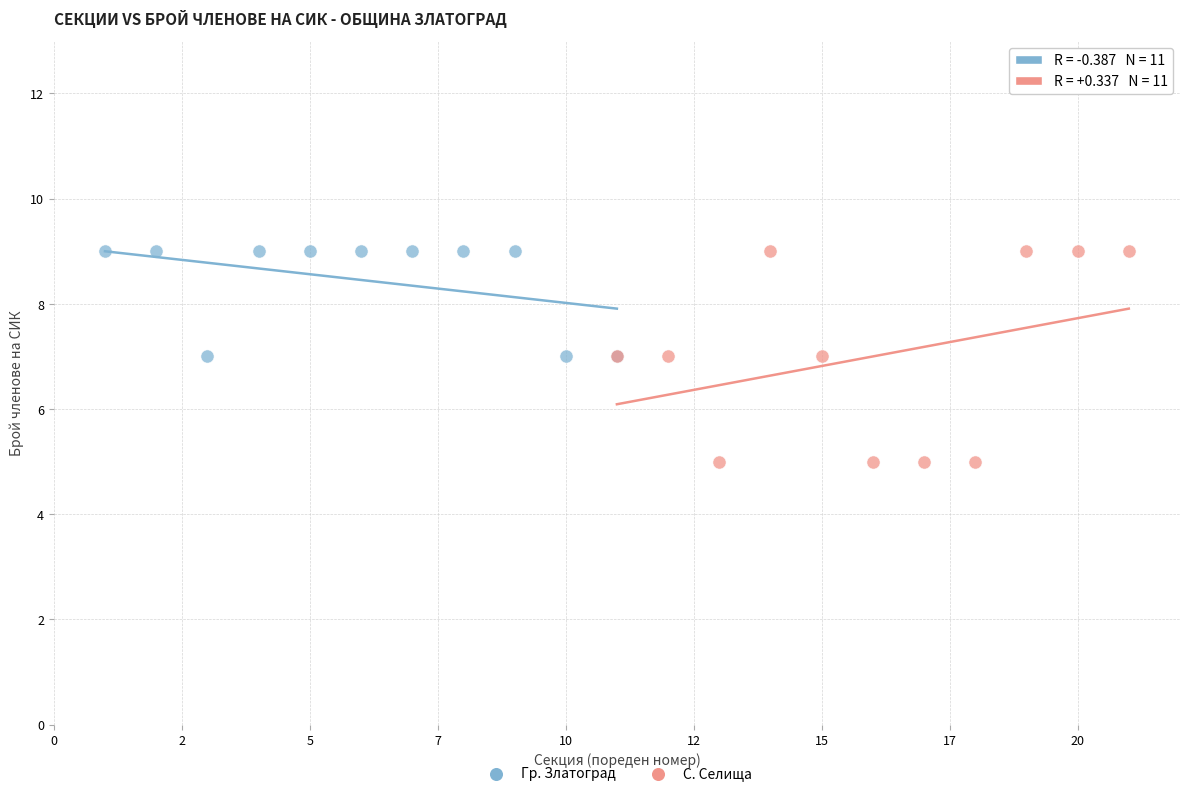

Which series contains the lowest Y value?

С. Селища